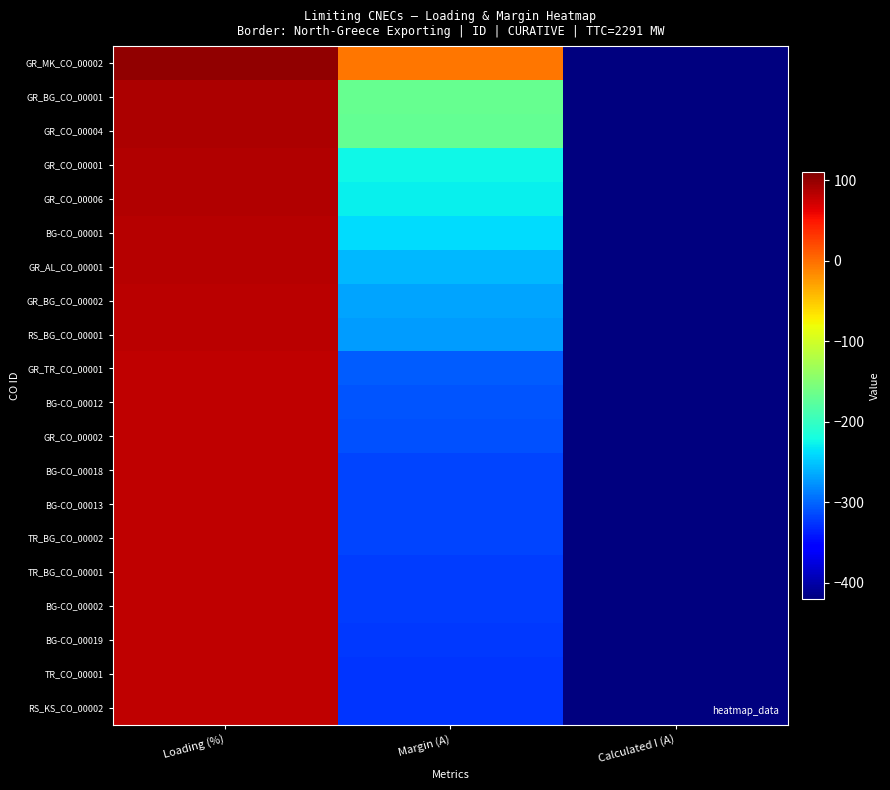

What is the smallest value displayed?

-1595